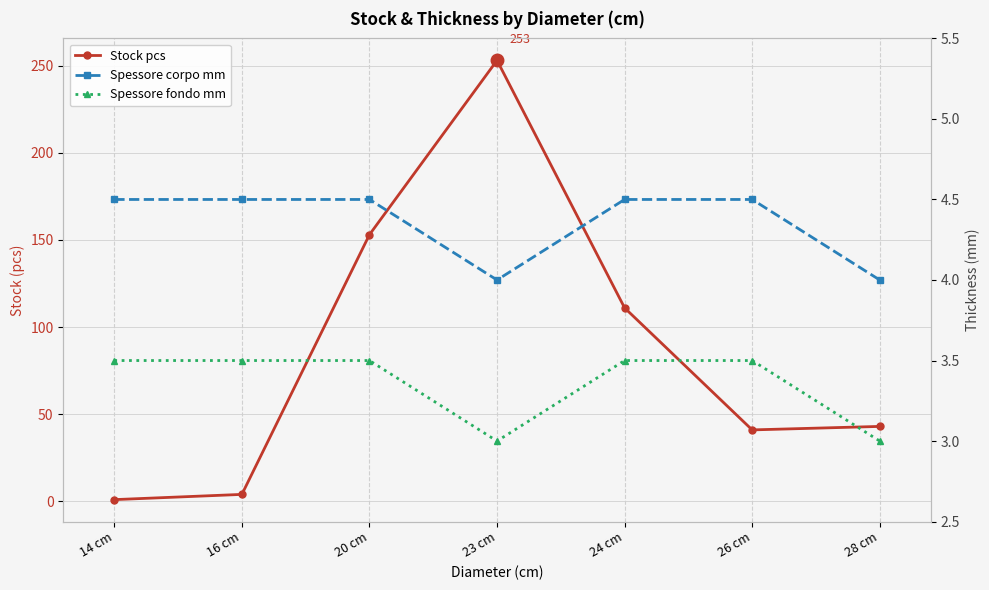

At how many categories does at least one series exceed 162?

1